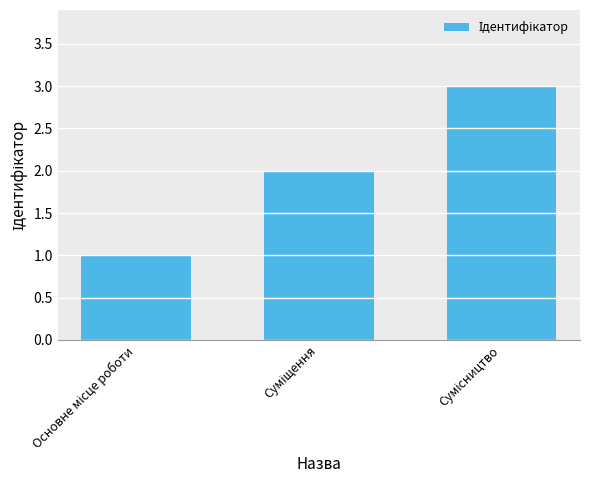

What is the maximum value shown in the chart?

3